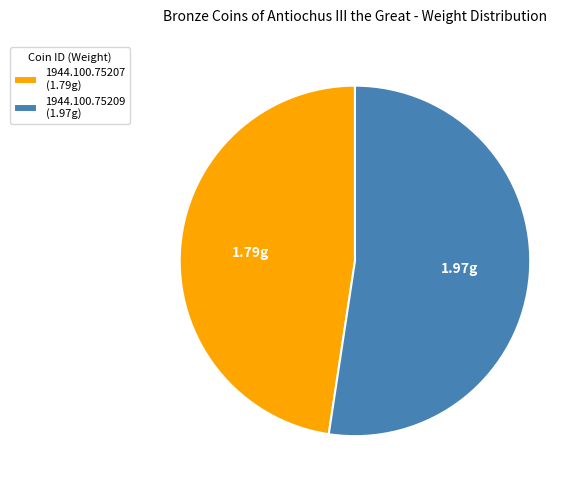

Which slice represents more than half of the pie?

1944.100.75209